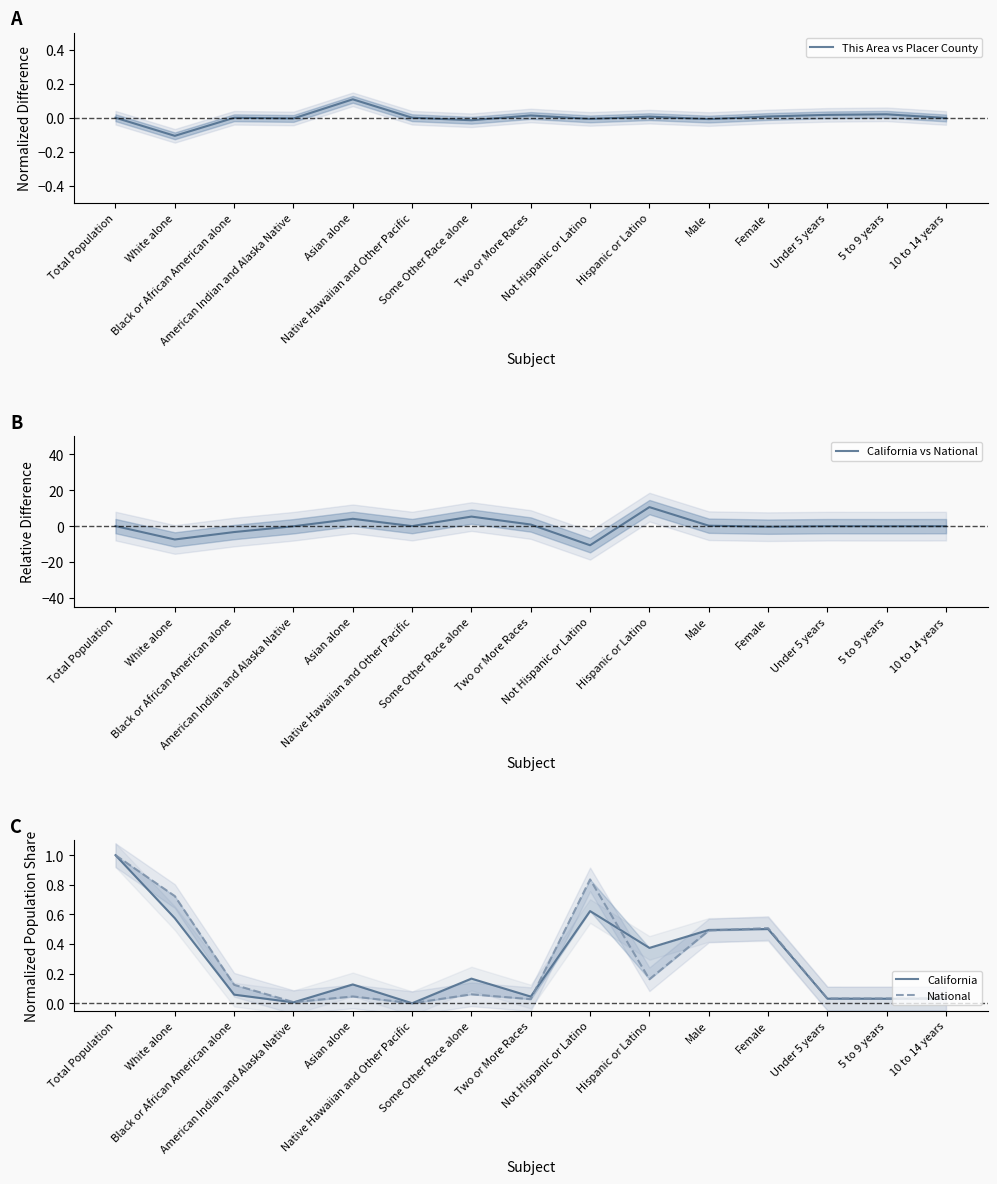

Between Under 5 years and Asian alone, which is larger?

Asian alone